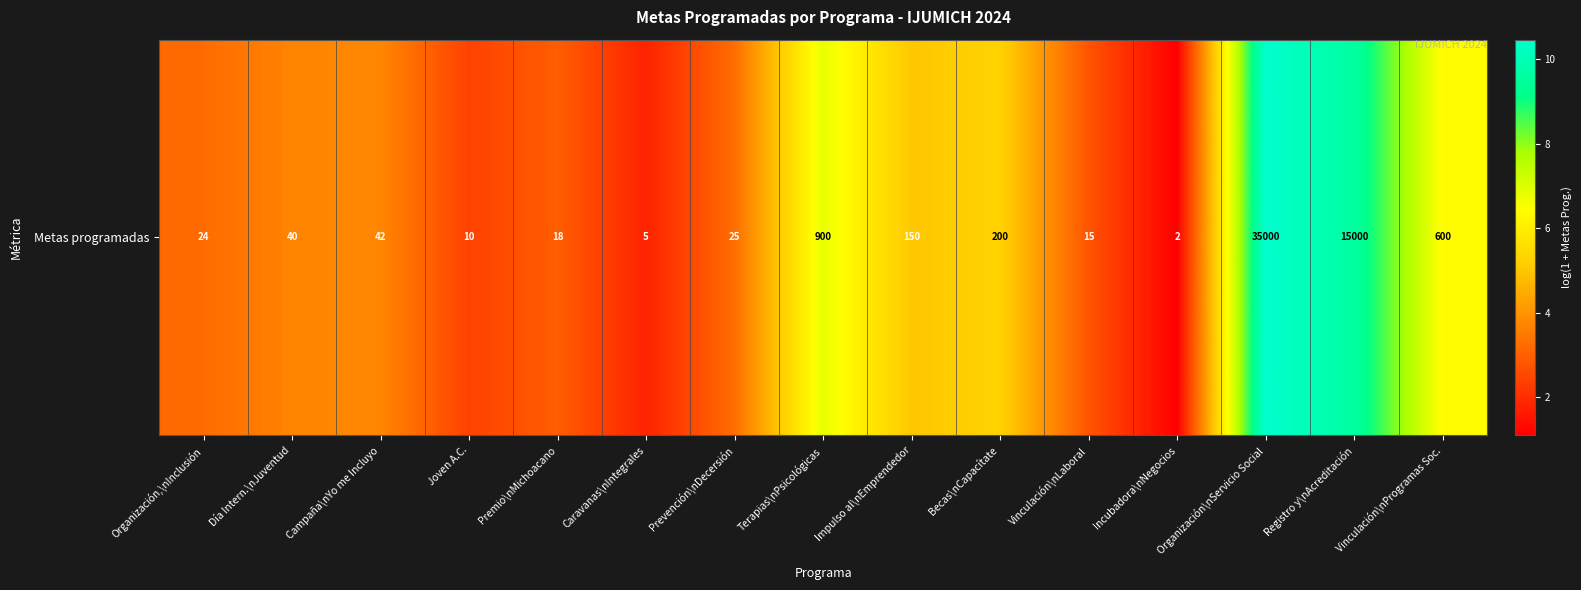

At which label does the data first exceed 3?

Organización,\nInclusión